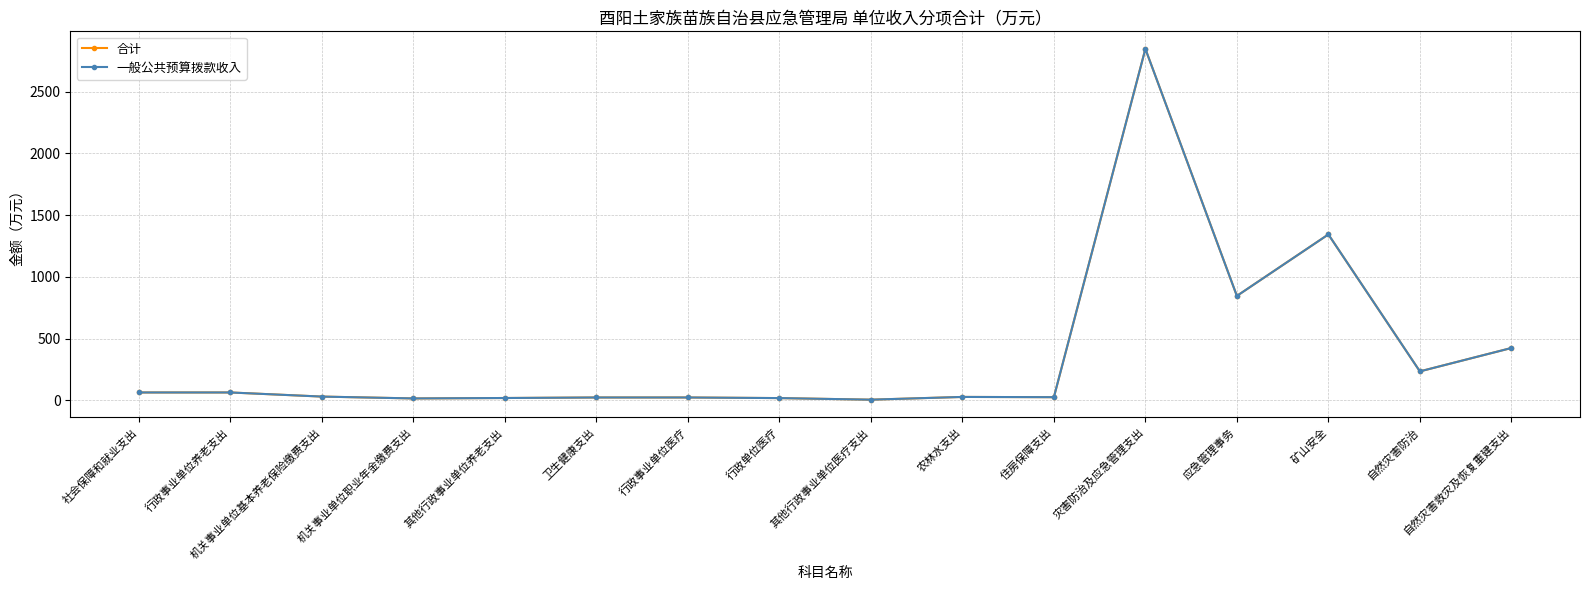

Which series has the largest range (max minus min)?

合计